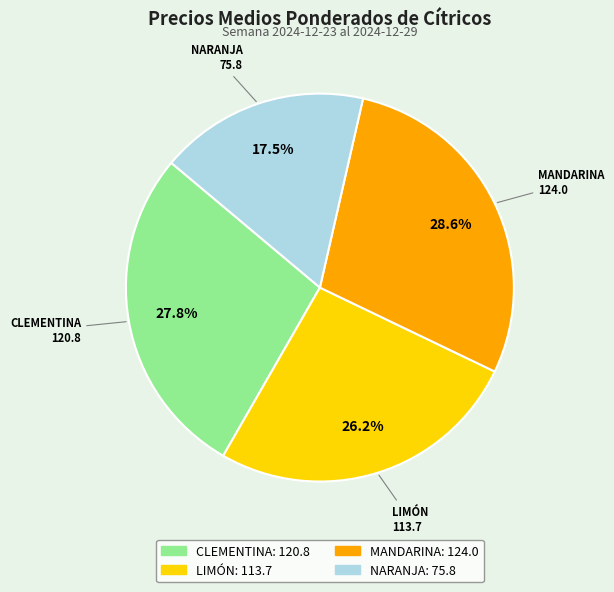

To the nearest percent, what percentage of the pie is CLEMENTINA?

28%